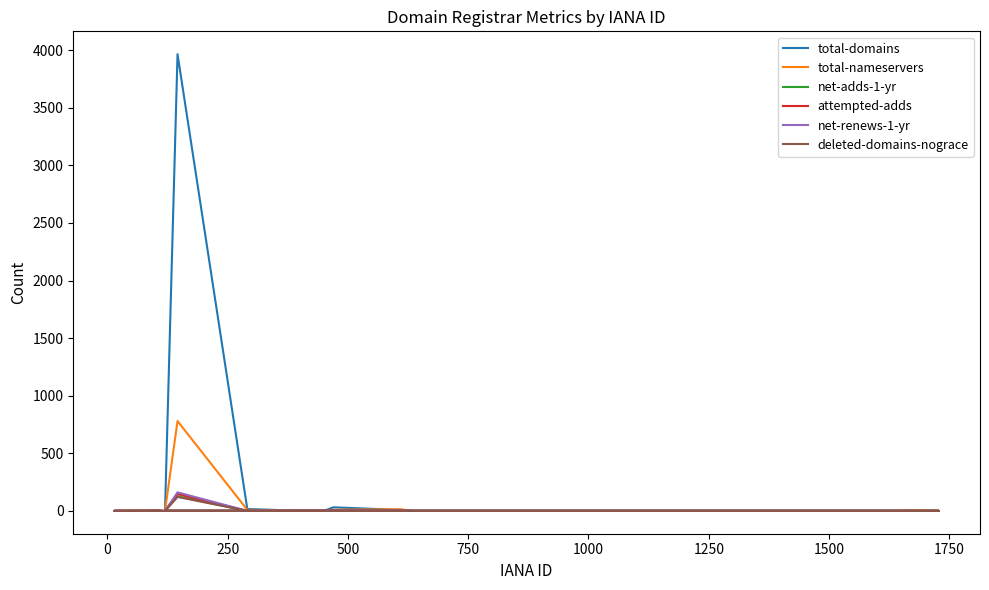

Does the chart display data point markers on the line(s)?

No